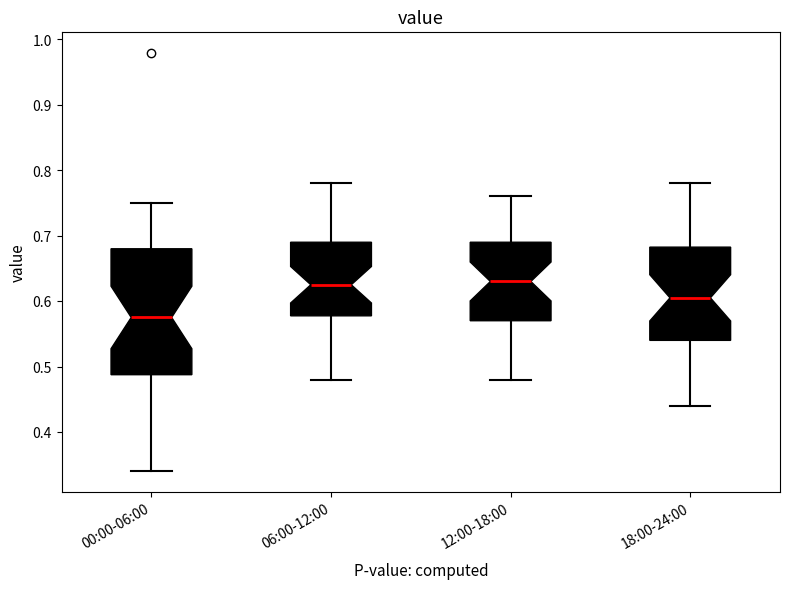

Which box has the lowest median line?

00:00-06:00